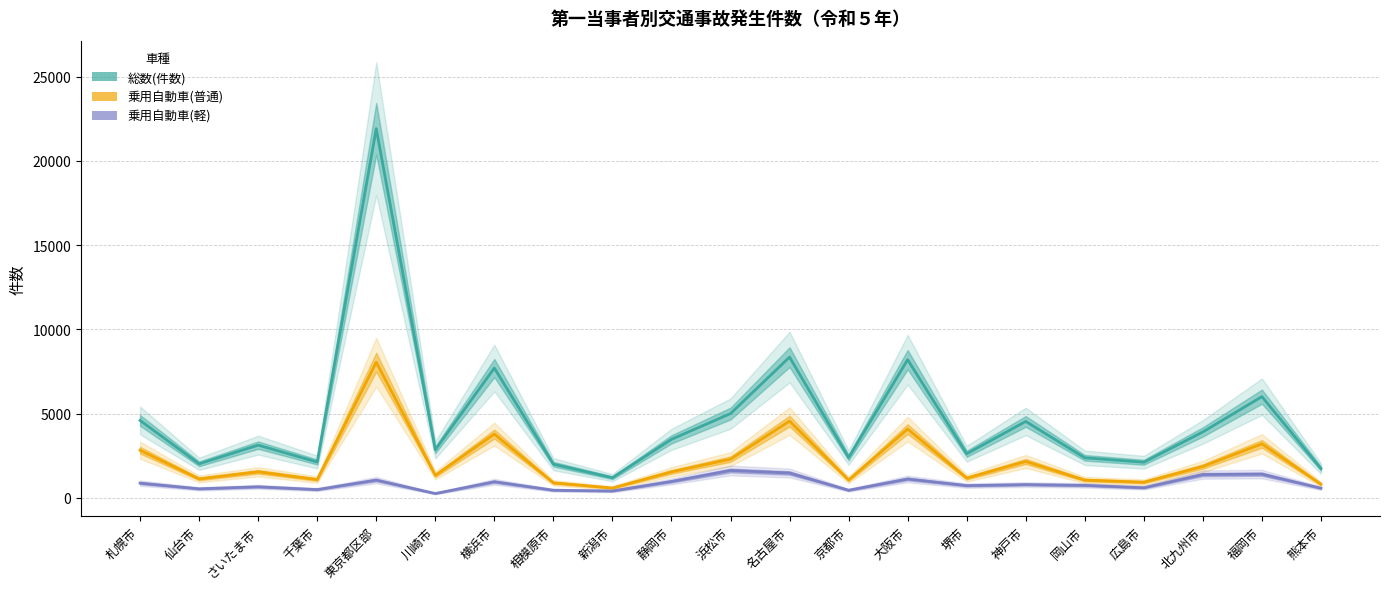

Which label corresponds to the largest value in the chart?

東京都区部